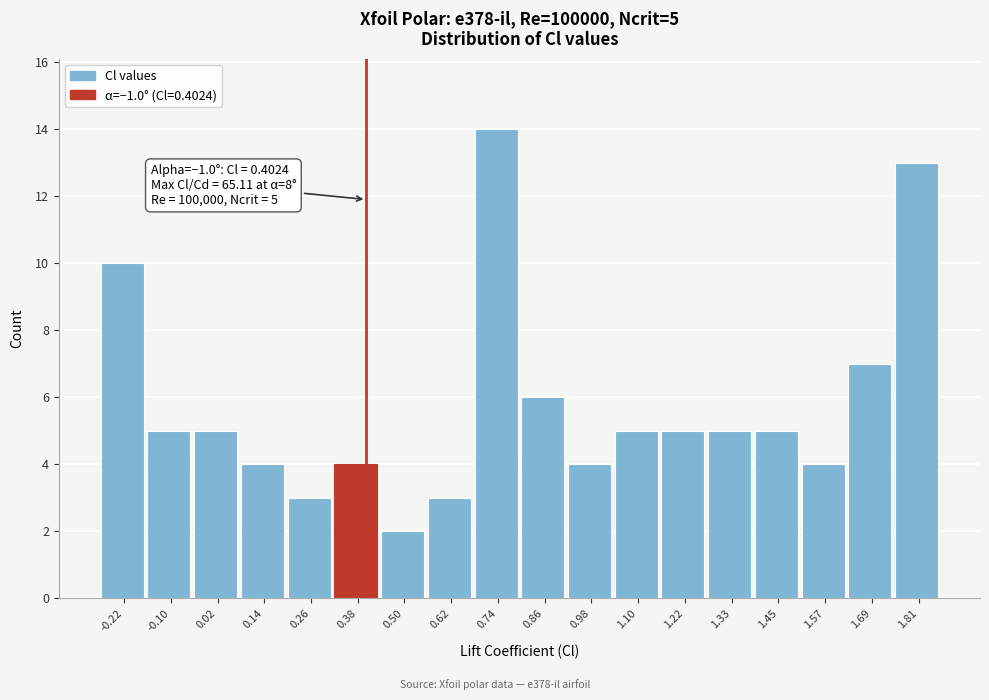

Which range on the x-axis has the tallest bar?

0.68 to 0.80